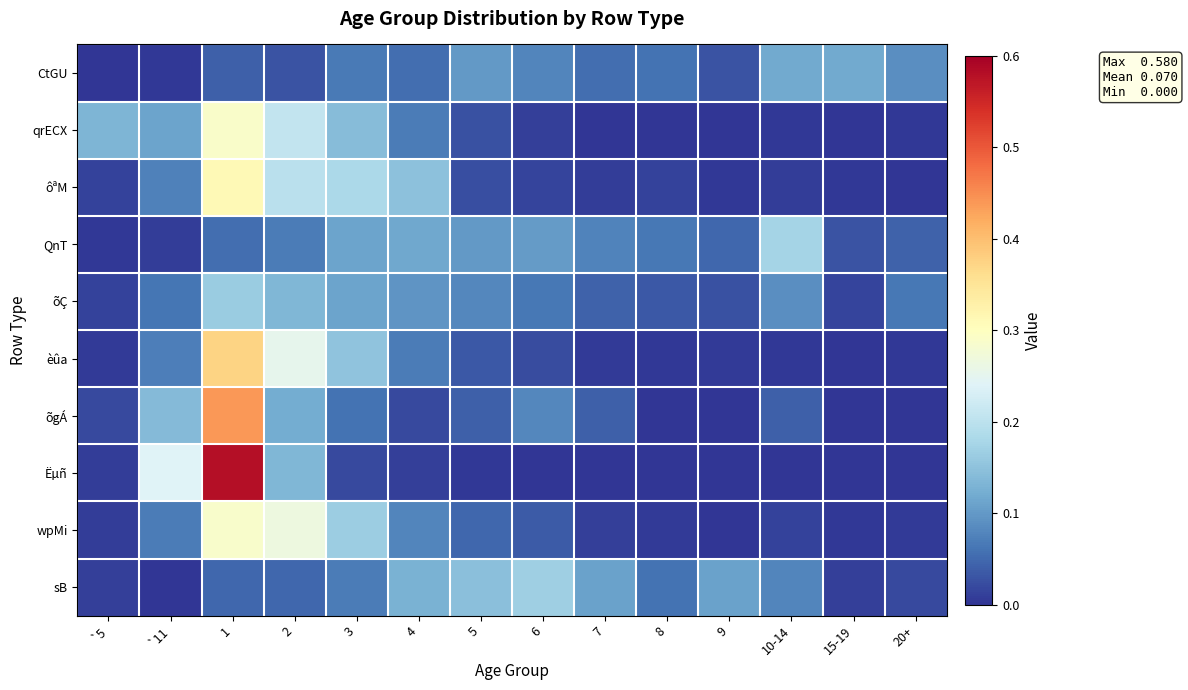

At which category does the chart reach its minimum across all series?

`5